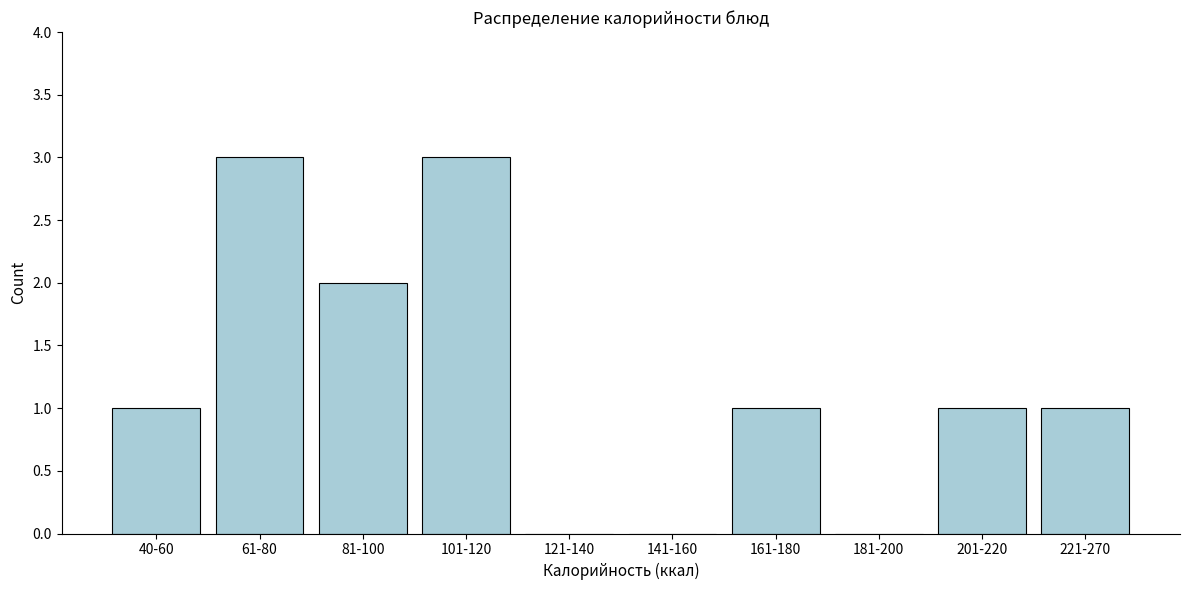

Reading right to left, transcribe all the data shown in this chart.

221-270=1	201-220=1	181-200=0	161-180=1	141-160=0	121-140=0	101-120=3	81-100=2	61-80=3	40-60=1